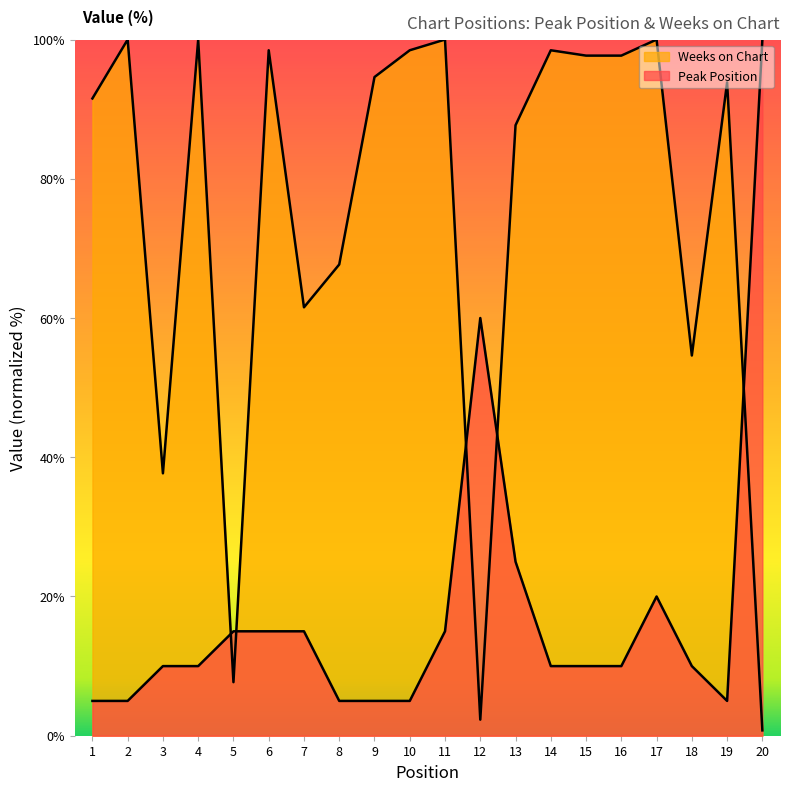

What are all the series names shown in the legend?

Peak Position, Weeks on Chart